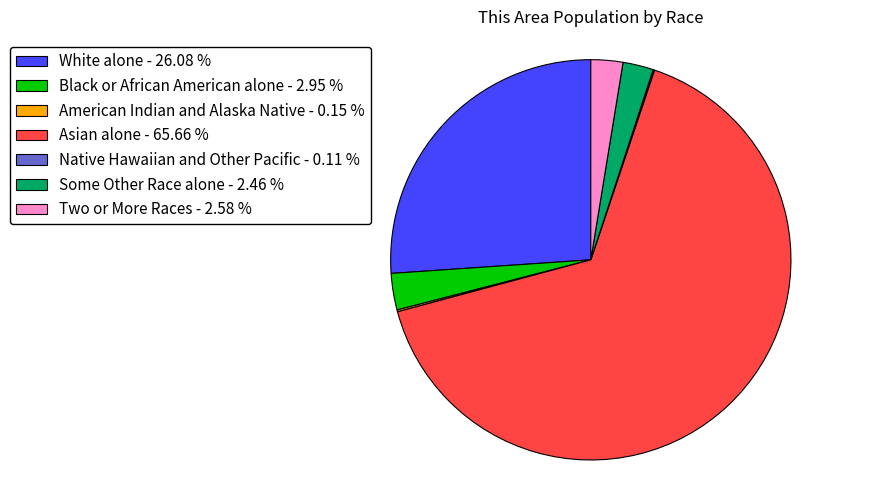

Which has a higher value, White alone - 26.08 % or Black or African American alone - 2.95 %?

White alone - 26.08 %